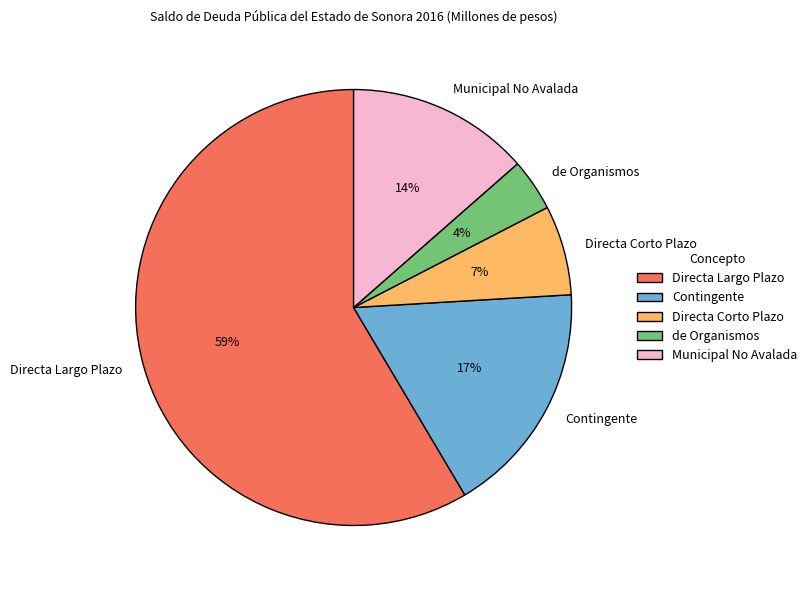

What is the majority slice?

Directa Largo Plazo